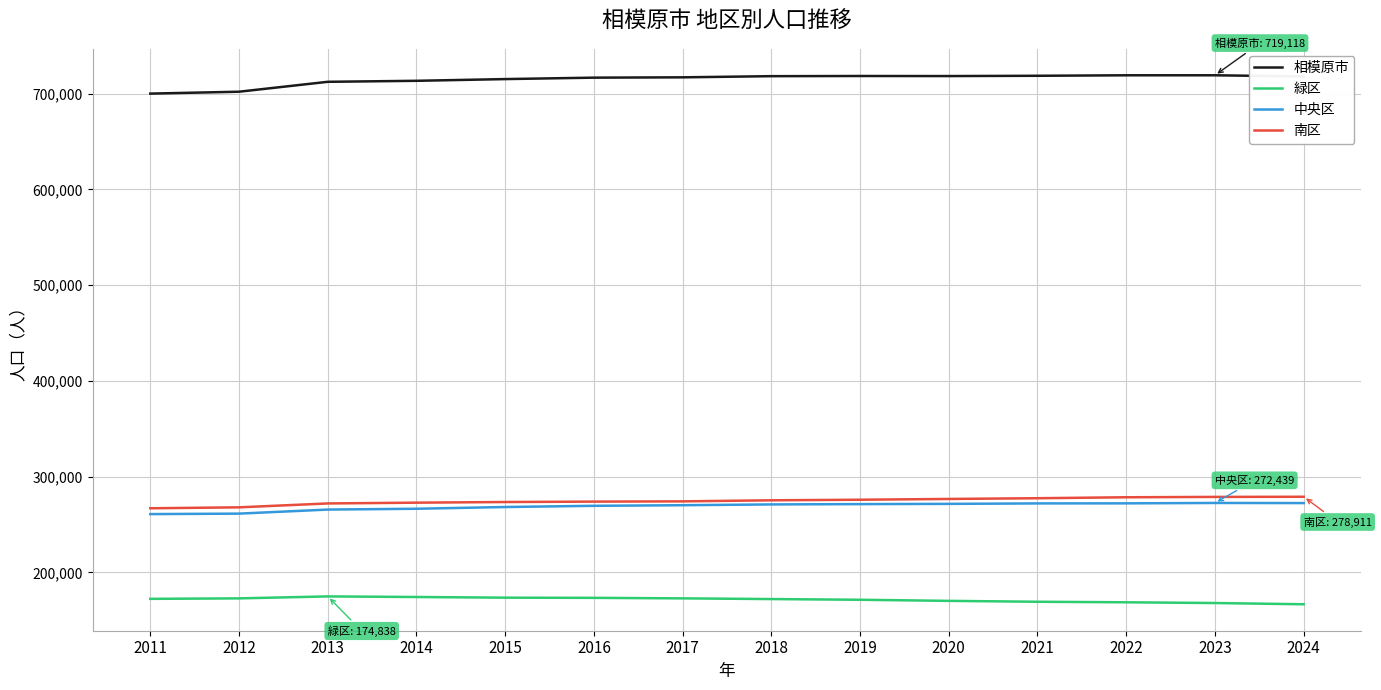

What is the average value of the 中央区 series?

268870